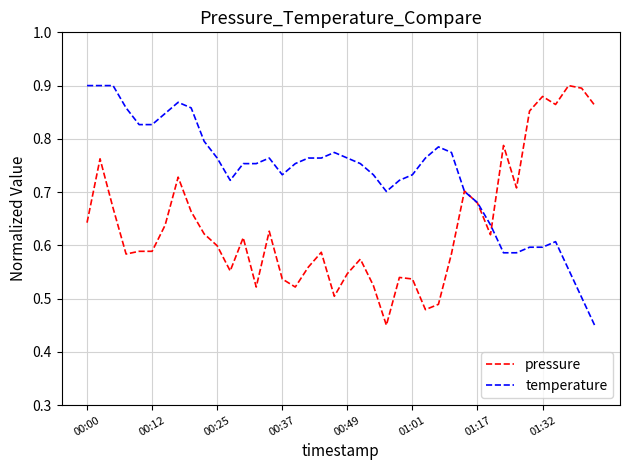

List the series in order of their overall mean, highest first.

temperature, pressure